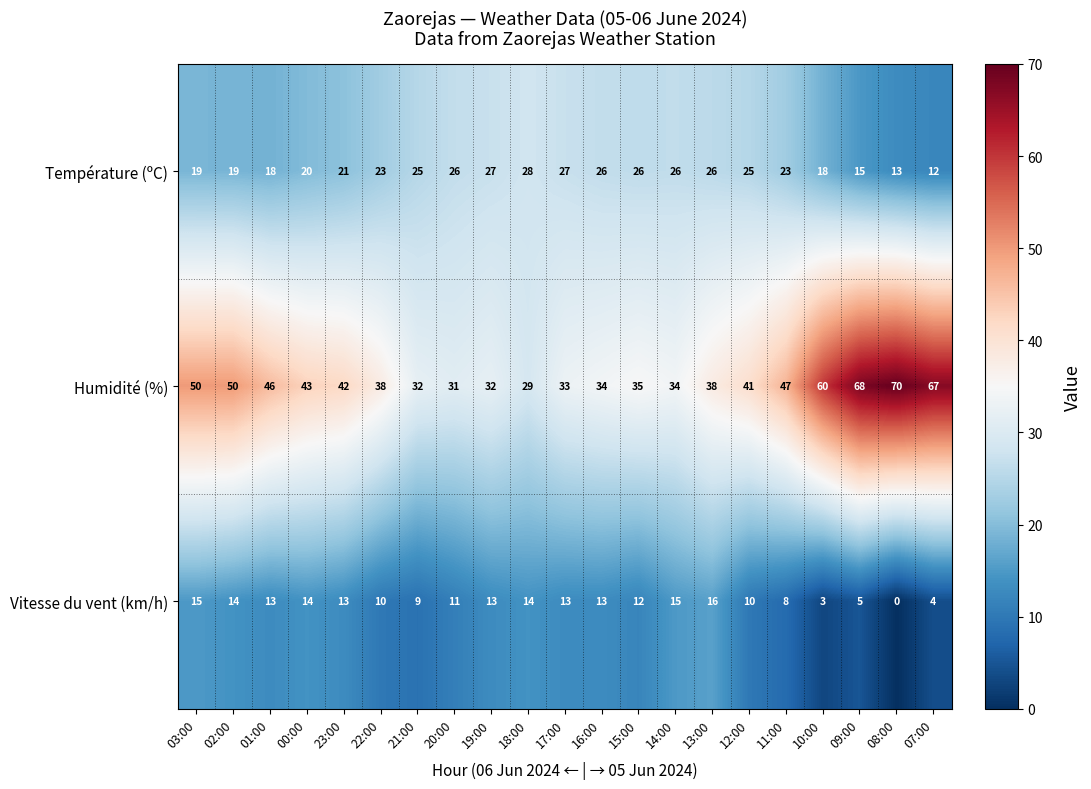

At which category is the sum across all series the highest?

09:00